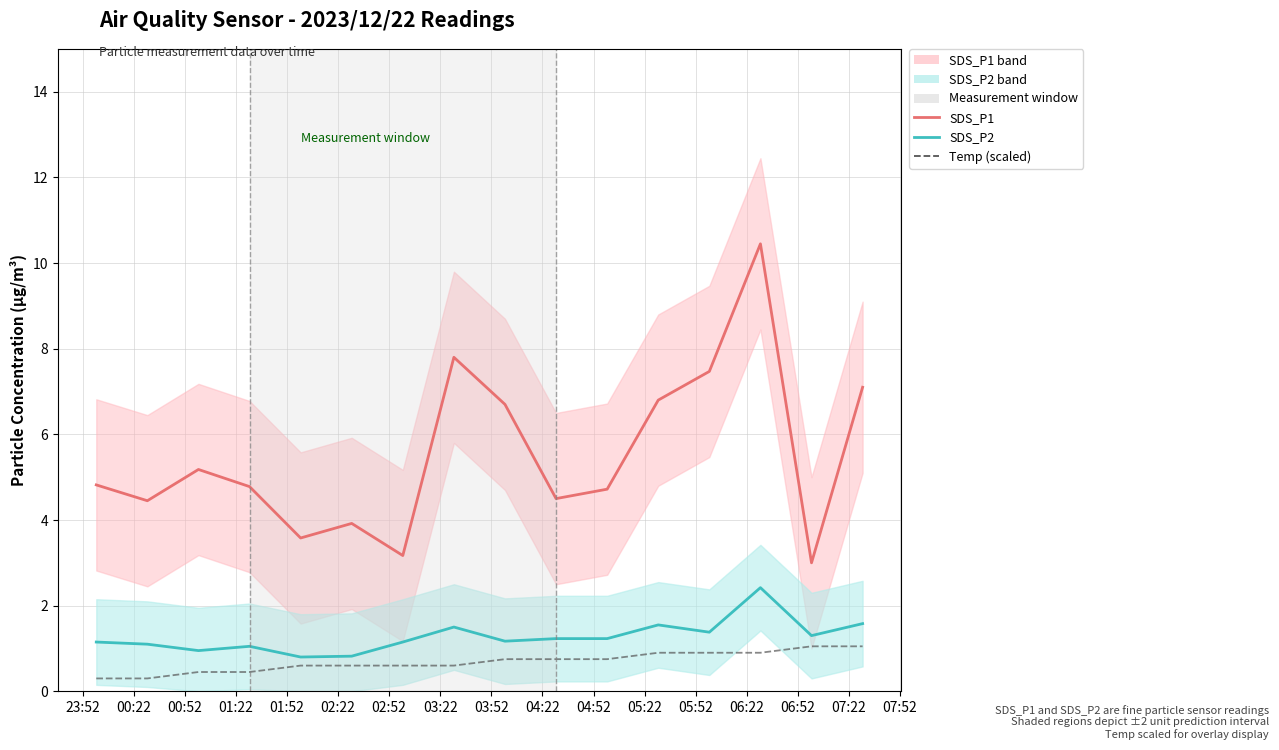

True or false: SDS_P2 and SDS_P1 cross at least once.

False